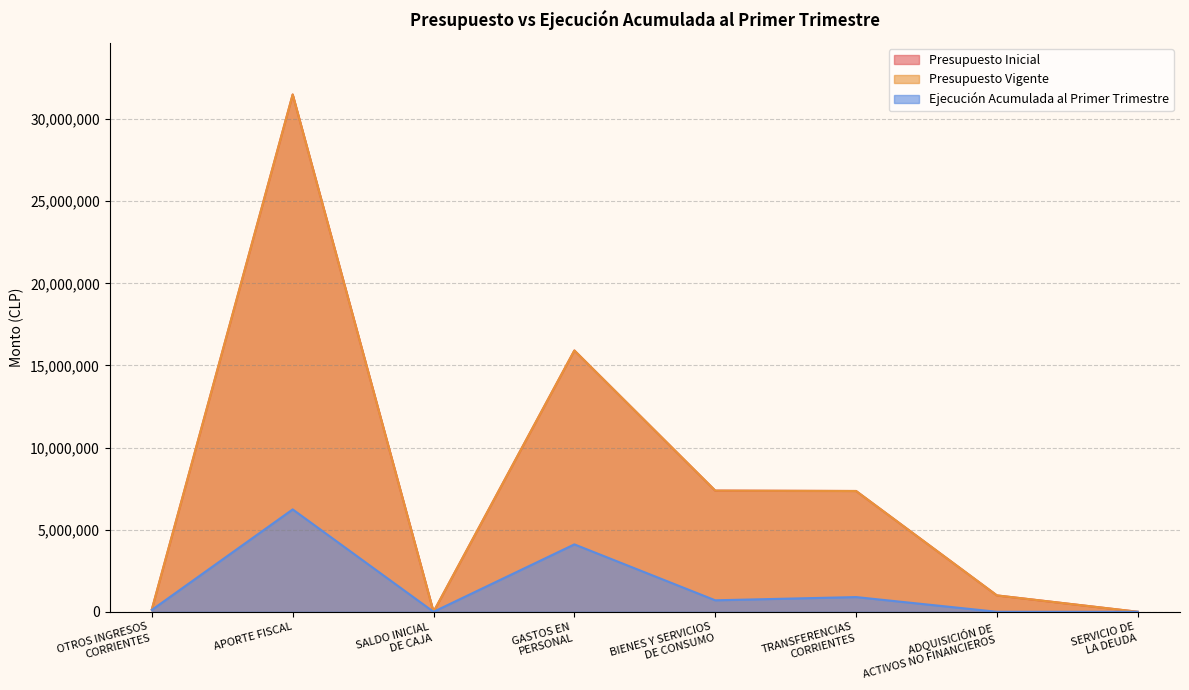

At which label does Presupuesto Vigente reach its minimum?

SALDO INICIAL
DE CAJA